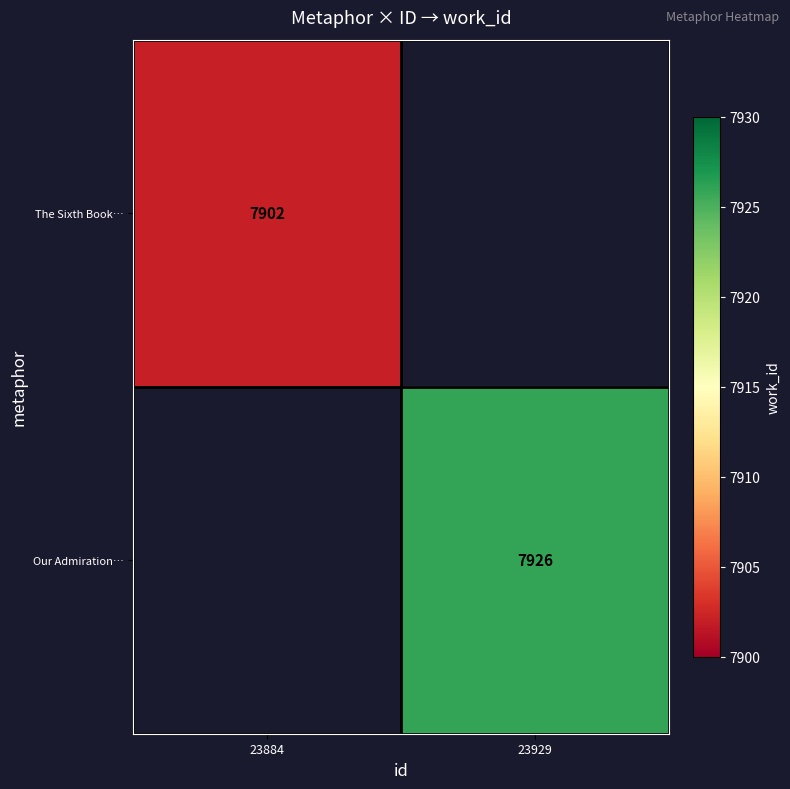

True or false: The Sixth Book… has a value of 1706 at 23884.

False